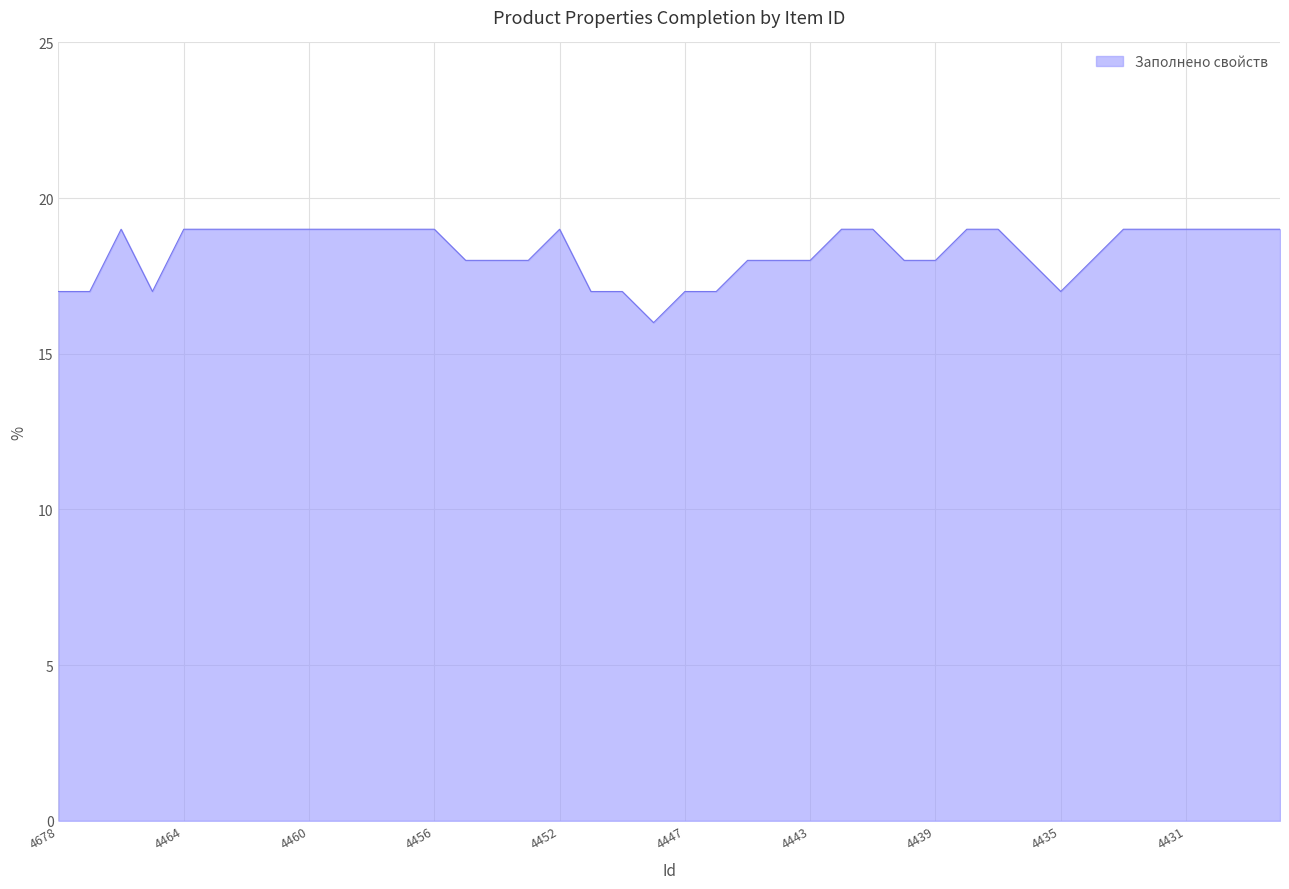

What is the average value?

18